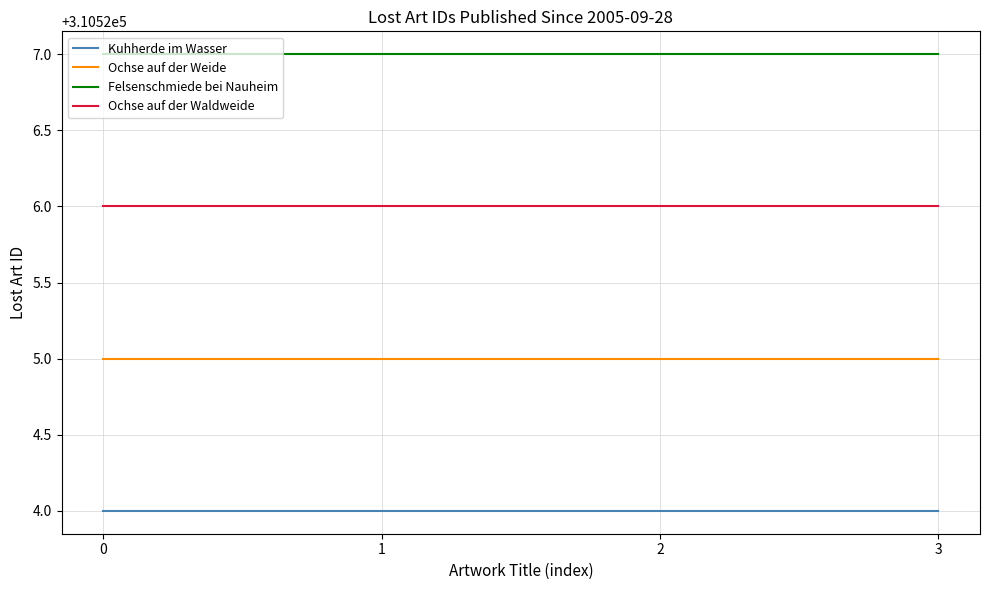

True or false: Ochse auf der Waldweide has a value of 180815 at 0.

False